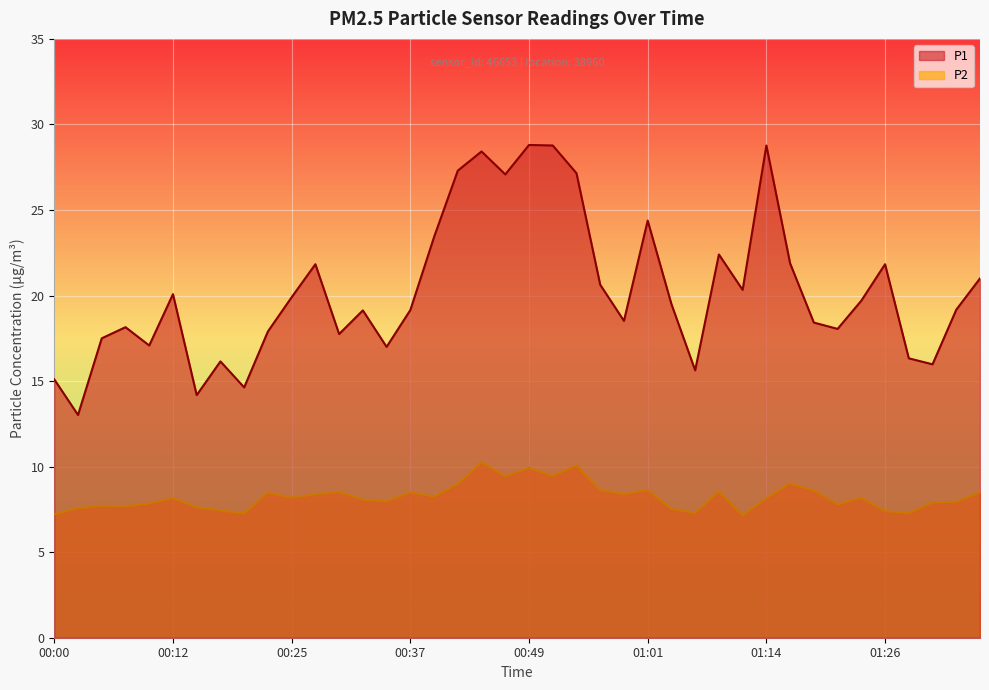

Read the P1 value at 01:11.

20.3